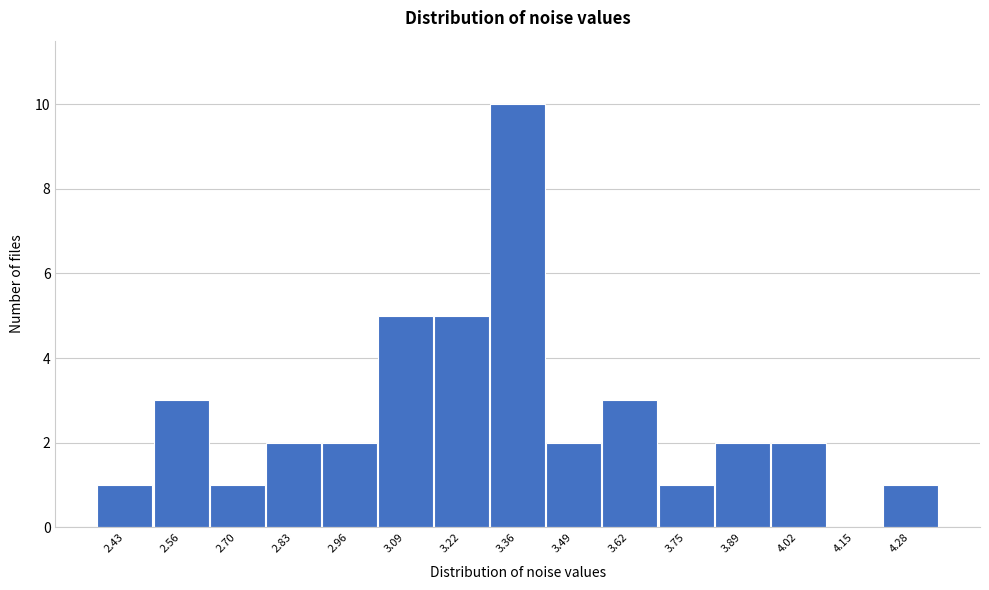

How tall is the bar that spans 3.68 to 3.82 on the x-axis? Neither the bar edges nor the heights are printed on the chart, so give them approximately, as read against the axes.

1